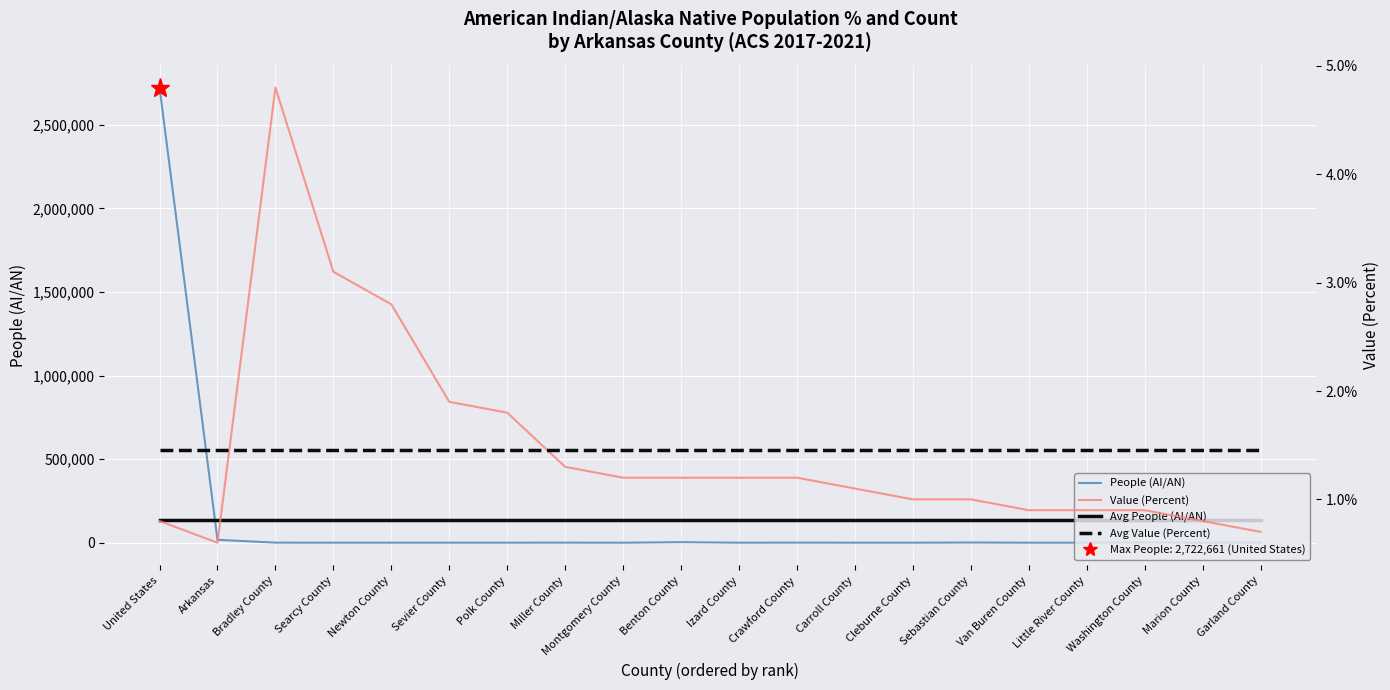

At how many categories does at least one series exceed 573273?

1